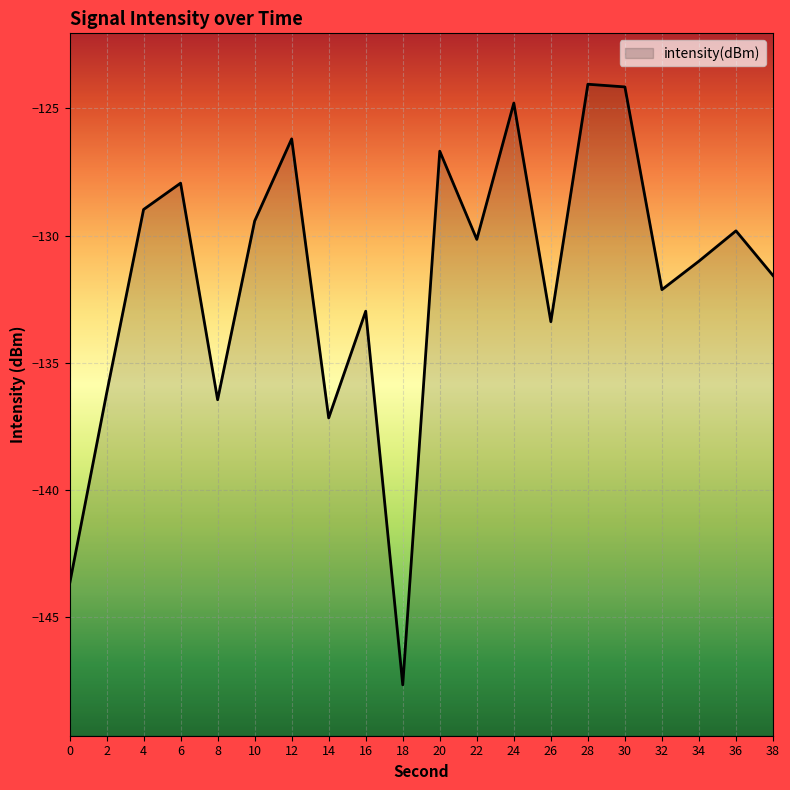

How many distinct data groups are displayed?

1